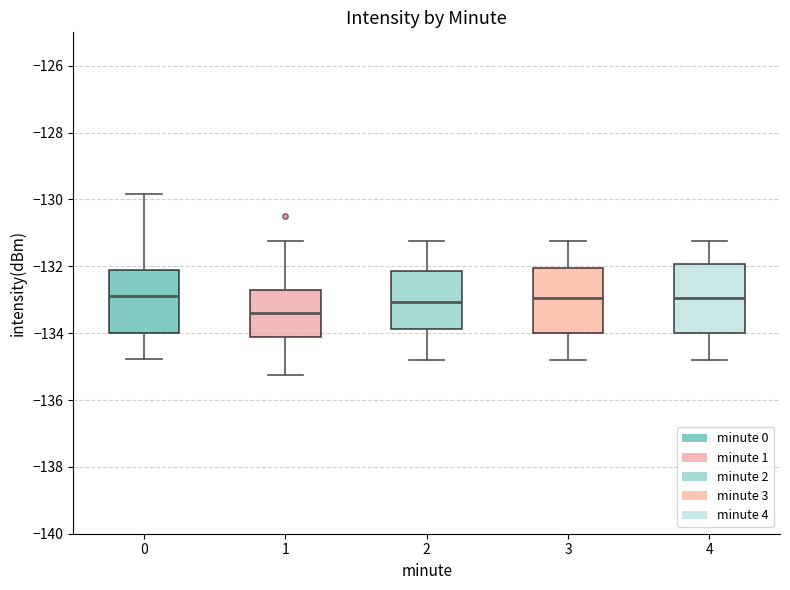

Where does the upper whisker of the box at x = 3 end on the y-axis? The values are not printed on the chart, so give them approximately, as read against the axis.

-131.2